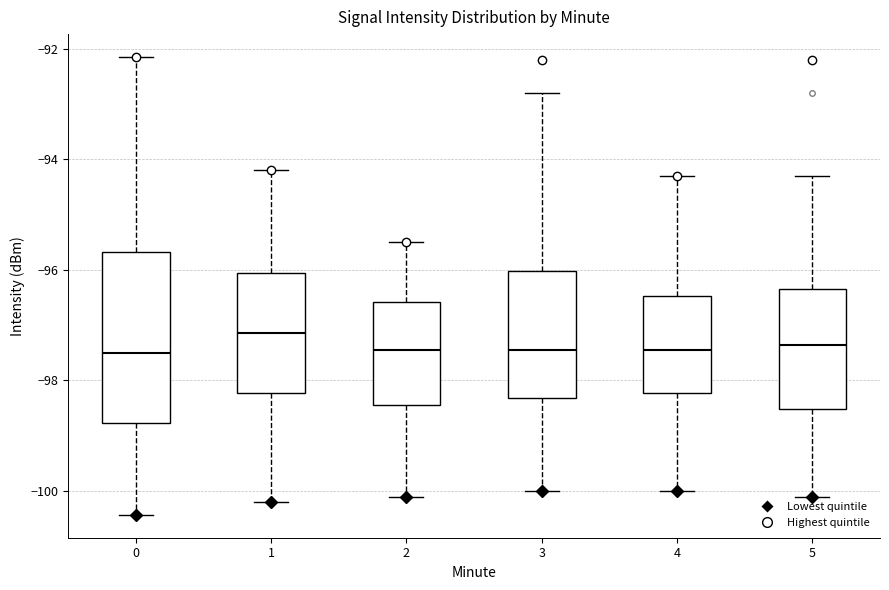

Reading left to right, transcribe this box plot: for each box, give where its median line is, the range the box spans, and where its two whiskers end, as read against the y-axis. The values are not printed on the chart, so give them approximately, as read against the axis.

0: median -97.6, box -98.8 to -95.6, whiskers -100.4 to -92.2
1: median -97.2, box -98.2 to -96.0, whiskers -100.2 to -94.2
2: median -97.4, box -98.4 to -96.6, whiskers -100.0 to -95.4
3: median -97.4, box -98.4 to -96.0, whiskers -100.0 to -92.8
4: median -97.4, box -98.2 to -96.4, whiskers -100.0 to -94.2
5: median -97.4, box -98.6 to -96.4, whiskers -100.0 to -94.2